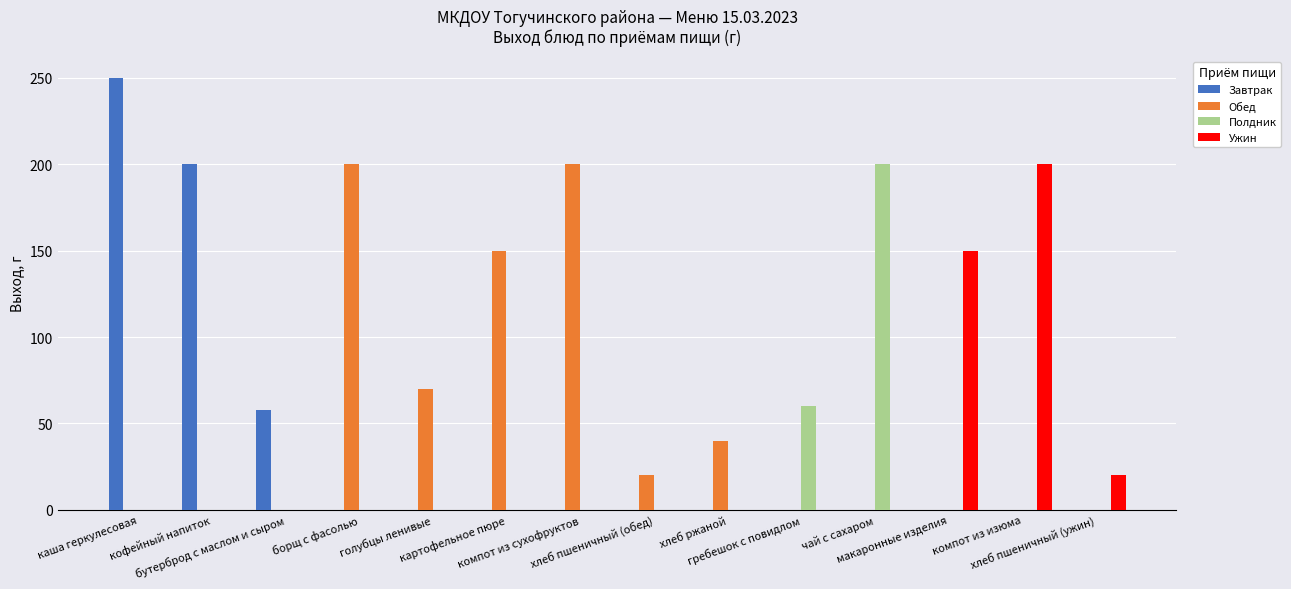

At which label is Ужин closest to 100?

макаронные изделия